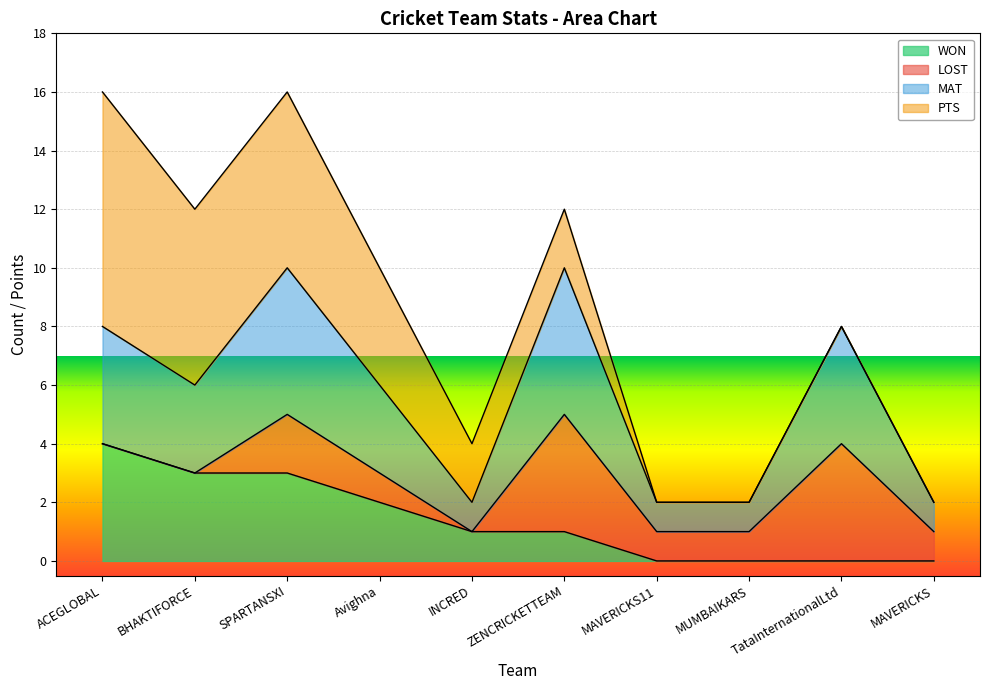

What are all the series names shown in the legend?

WON, LOST, MAT, PTS